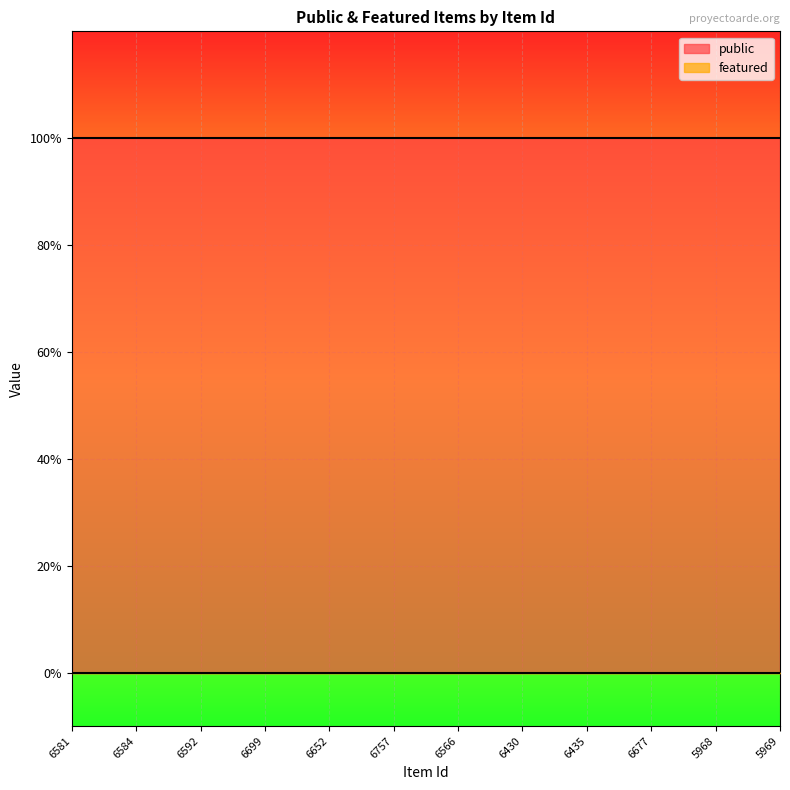

True or false: public and featured intersect in this chart.

False